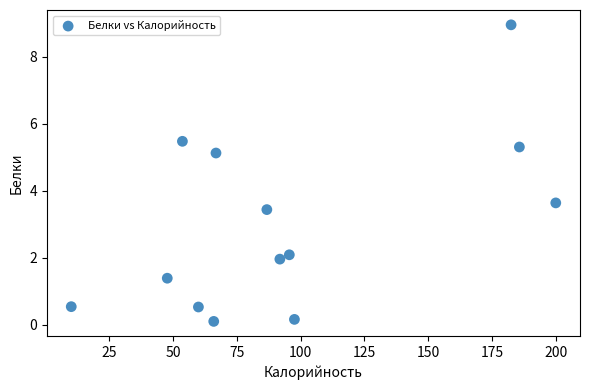

What is the range of X values (max minus min)?

189.8